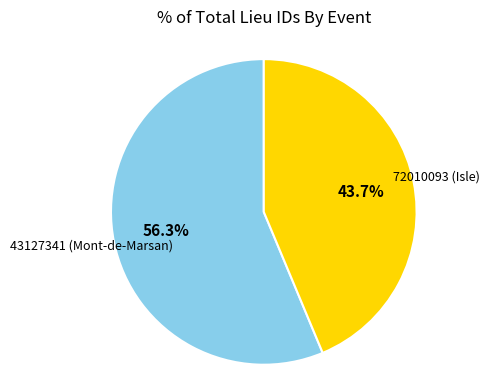

How many segments does this pie chart have?

2